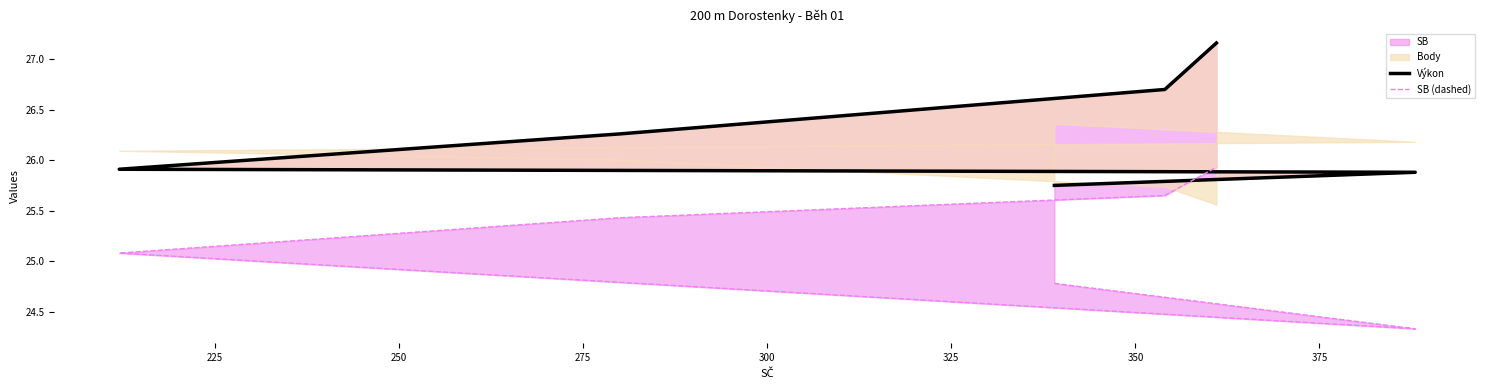

How many values in the Výkon series are below 26?

3